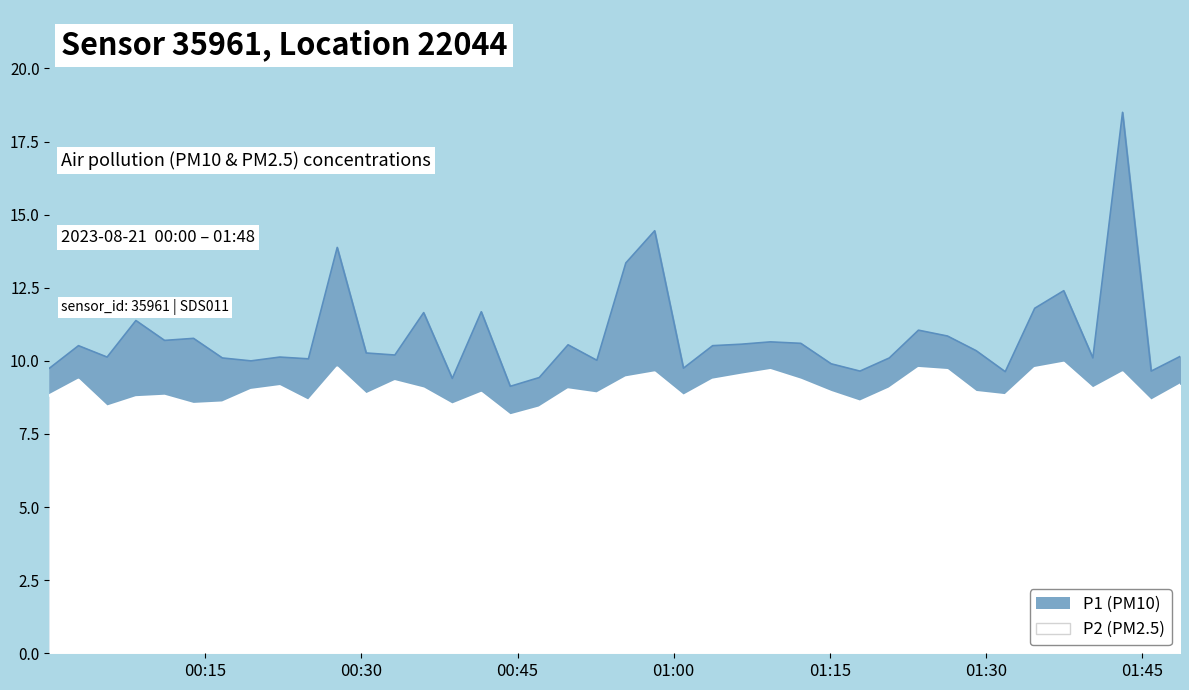

Reading left to right, extract all data points from this chart.

P1: 9.8	10.5	10.1	11.4	10.7	10.8	10.1	10.0	10.1	10.1	13.9	10.3	10.2	11.7	9.4	11.7	9.1	9.4	10.6	10.0	13.3	14.4	9.8	10.5	10.6	10.7	10.6	9.9	9.7	10.1	11.1	10.8	10.3	9.6	11.8	12.4	10.1	18.5	9.7	10.2
P2: 8.8	9.3	8.4	8.8	8.8	8.5	8.6	9.0	9.1	8.6	9.8	8.8	9.3	9.1	8.5	8.9	8.1	8.4	9.0	8.9	9.4	9.6	8.8	9.3	9.5	9.7	9.3	8.9	8.6	9.1	9.8	9.7	8.9	8.8	9.8	9.9	9.1	9.6	8.6	9.2